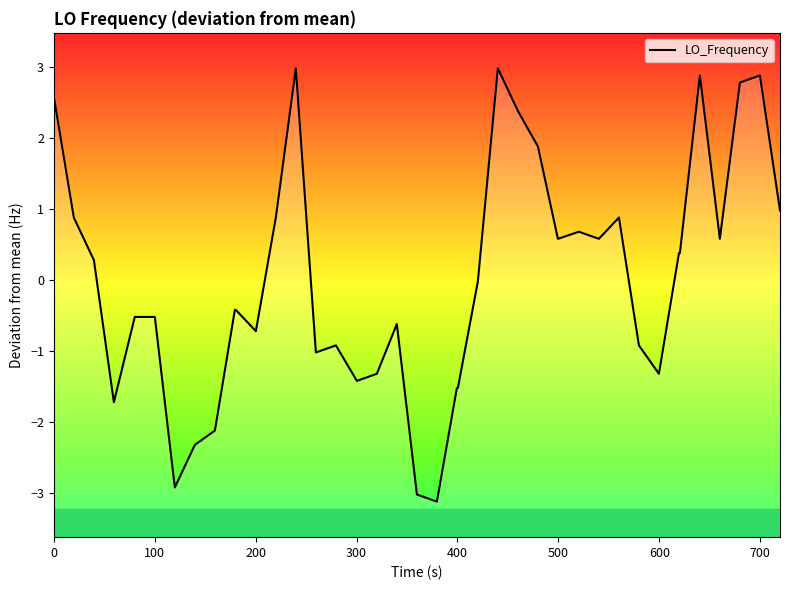

What is the label of the 23rd point from the left?

22